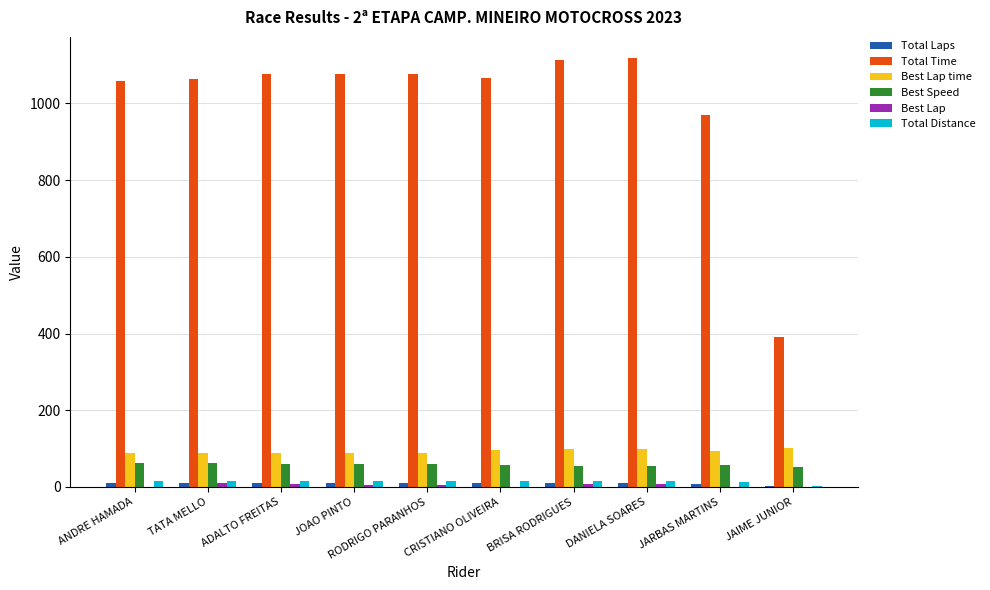

Are the bars grouped side by side (vs. stacked)?

Yes